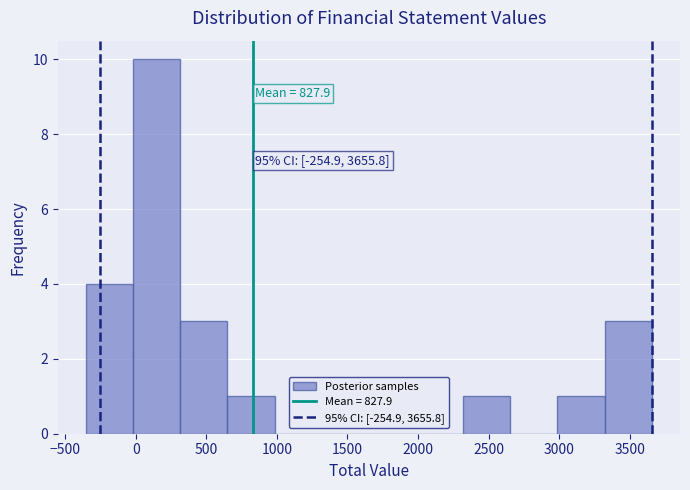

Over which range of the x-axis is the bar tallest?

0 to 300